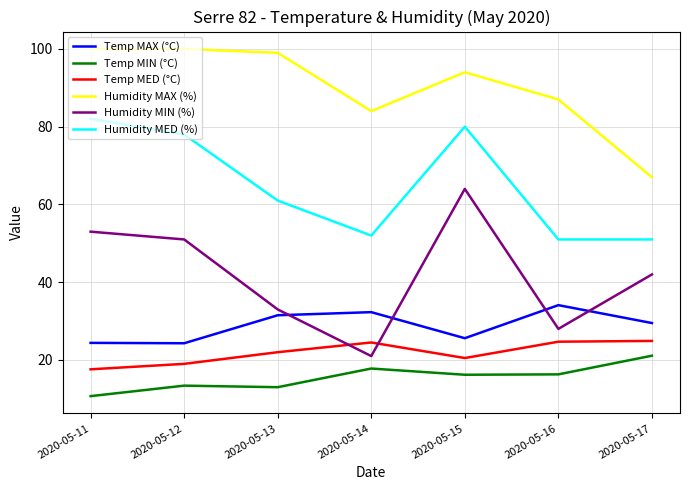

What are all the series names shown in the legend?

Temp MAX (°C), Temp MIN (°C), Temp MED (°C), Humidity MAX (%), Humidity MIN (%), Humidity MED (%)